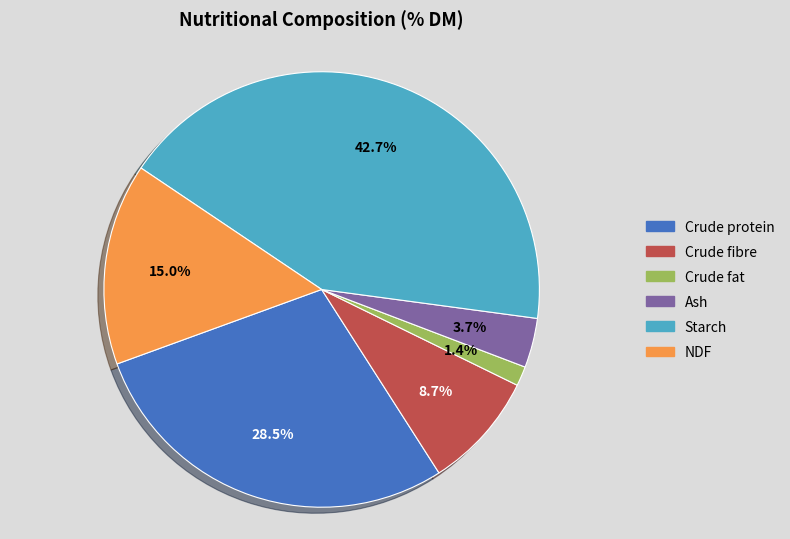

To the nearest percent, what is the average slice percentage?

17%